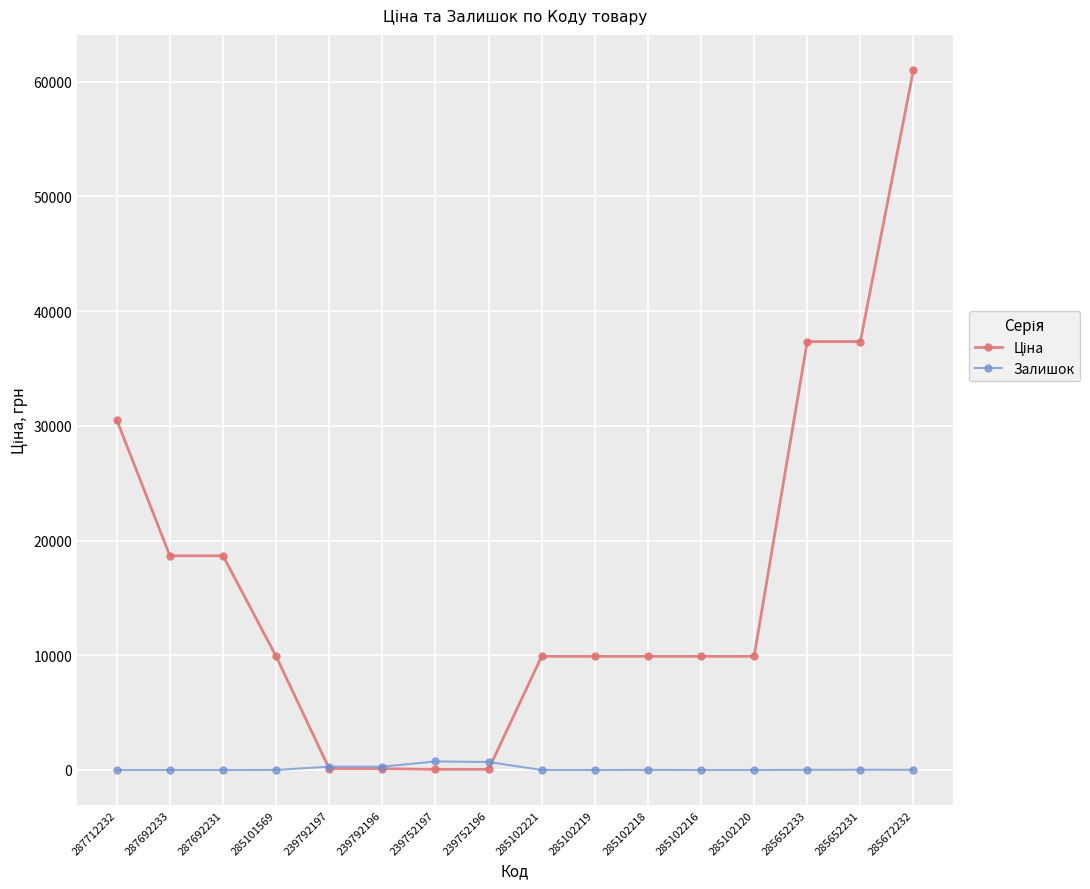

What is the greatest value displayed?

61024.7